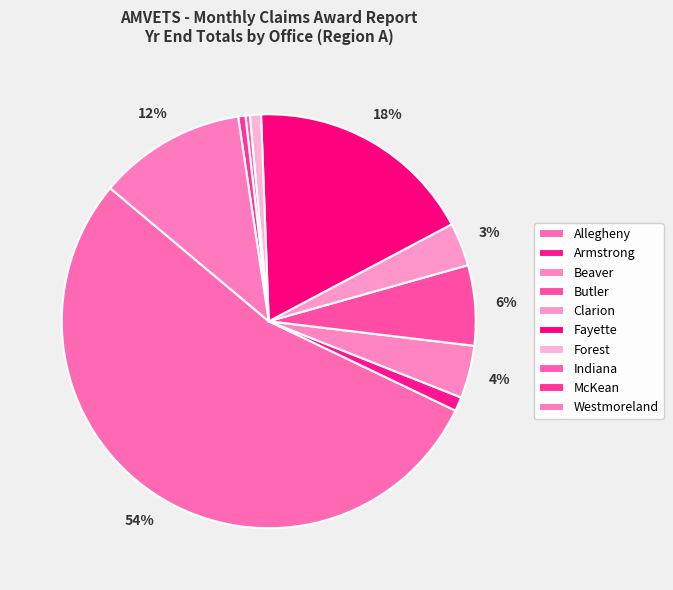

What percentage do Butler and Forest together represent?

7.1%